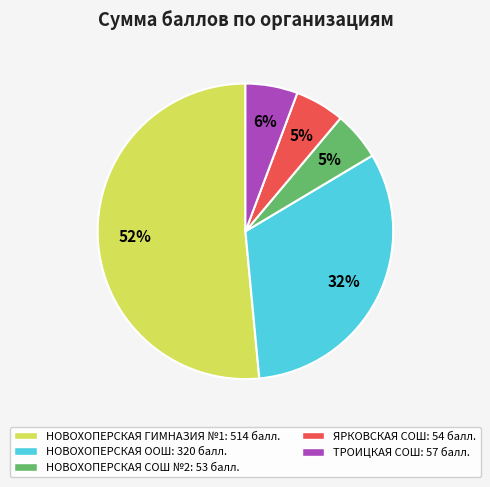

To the nearest percent, what is the average slice percentage?

20%